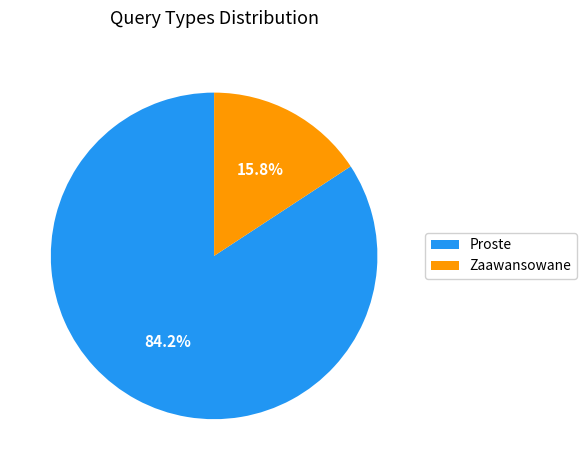

To the nearest percent, what is the difference between the largest and smallest slice percentages?

68%